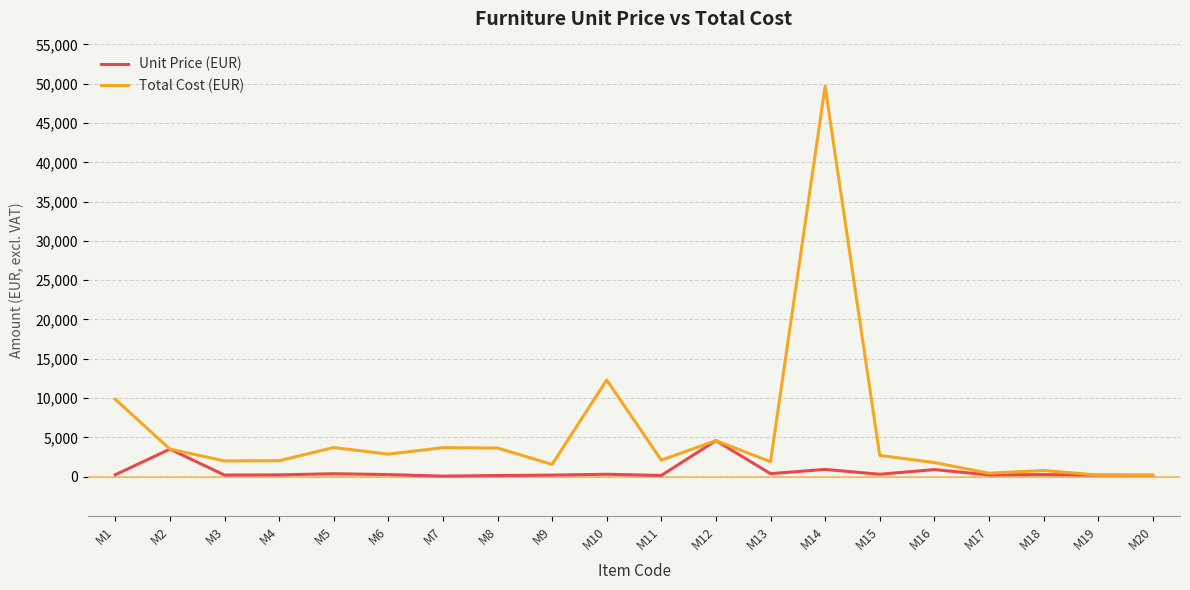

At which category is the sum across all series the highest?

M14